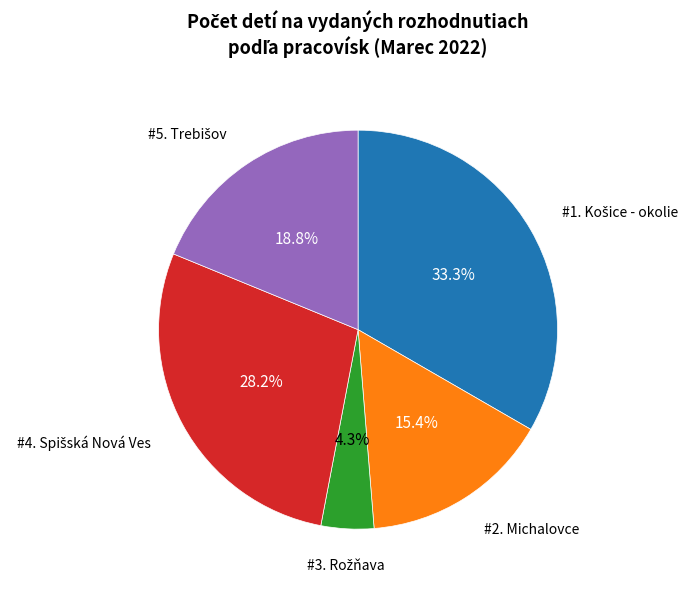

To the nearest percent, what is the average slice percentage?

20%